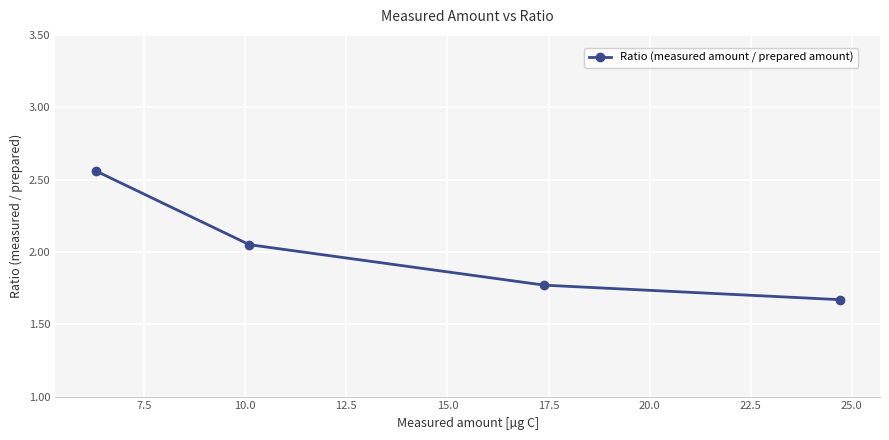

What is the sum of all values?

8.1